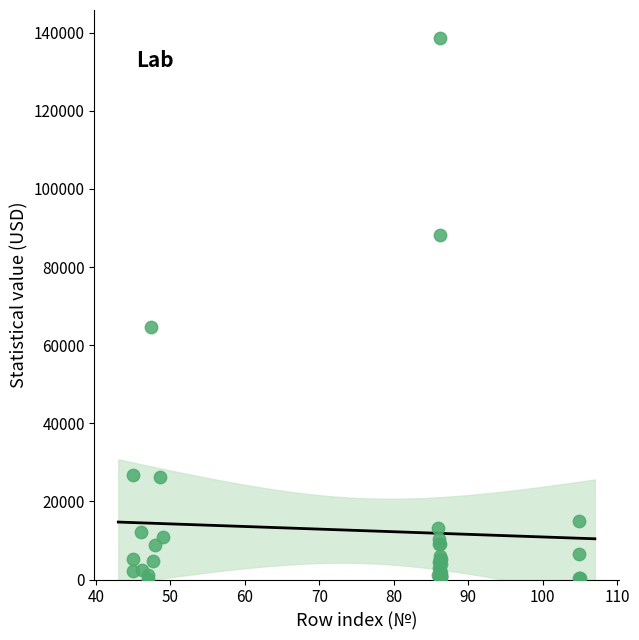

What Y value in the scatter plot is closest to 69325?

64690.0